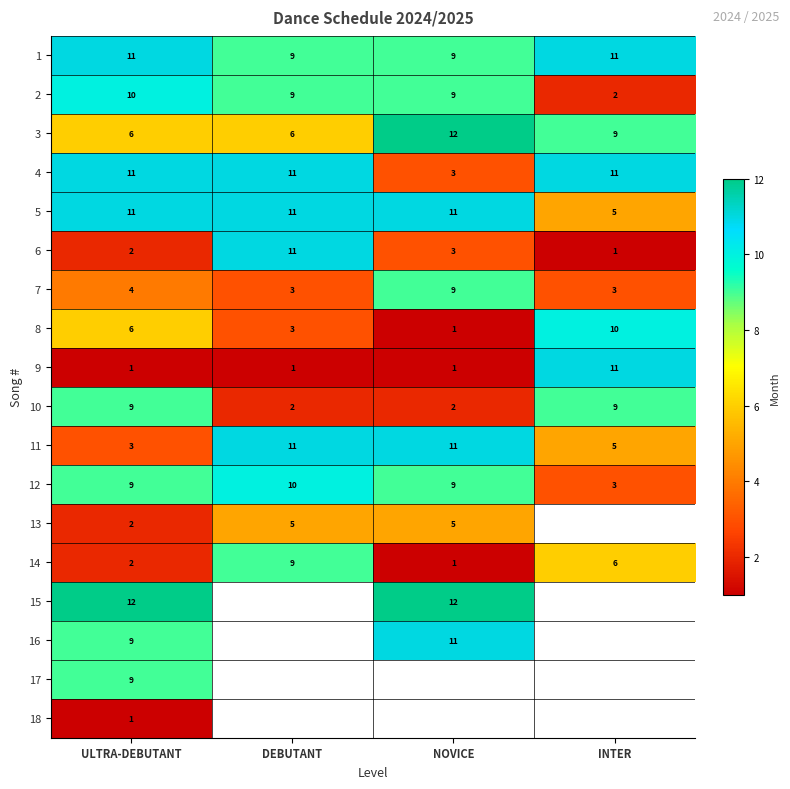

The 1 series shows 4 at DEBUTANT. True or false?

False